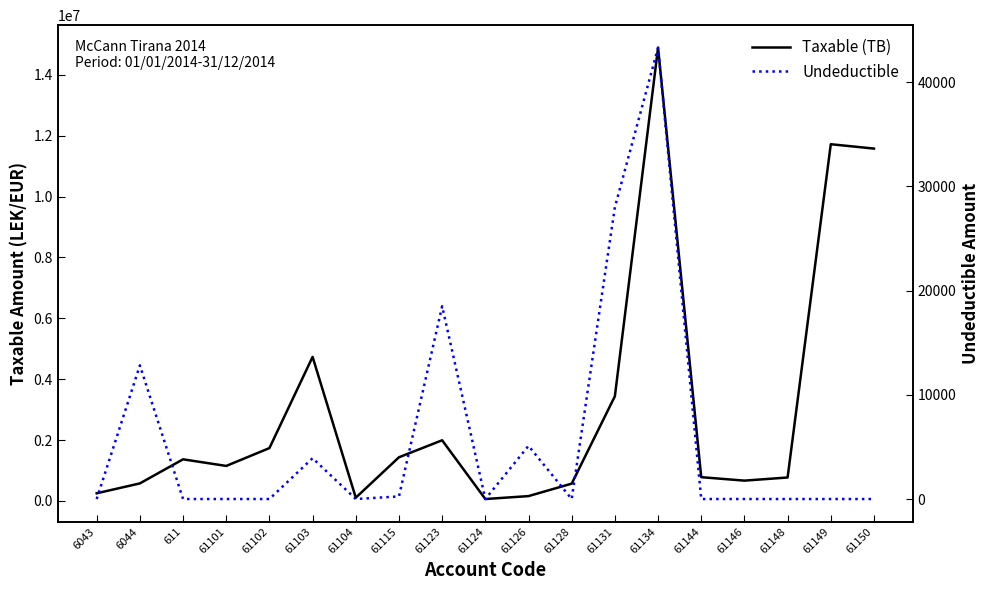

True or false: Undeductible and Taxable (TB) intersect in this chart.

False